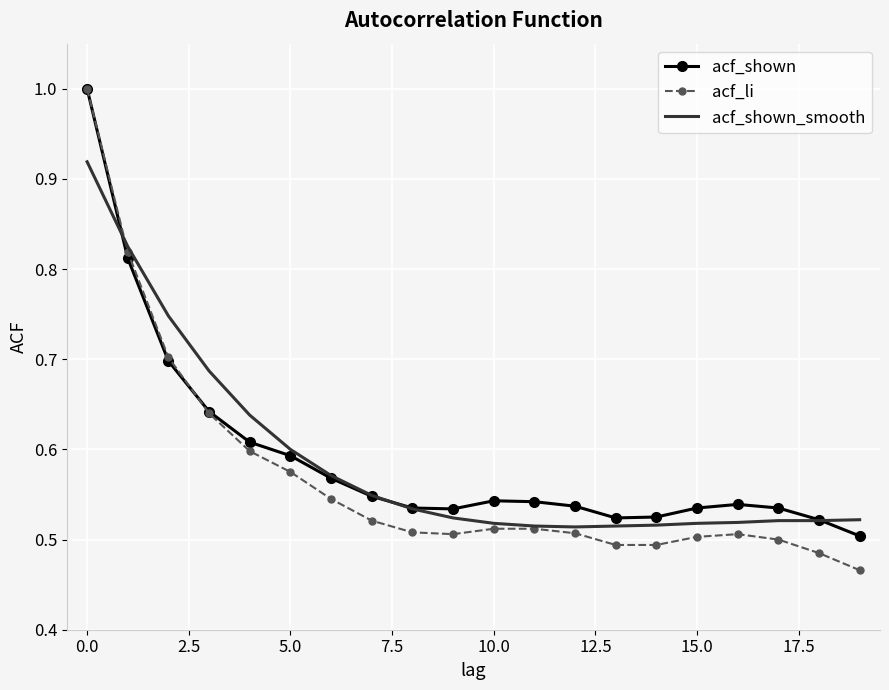

Which series has the widest spread of values?

acf_li